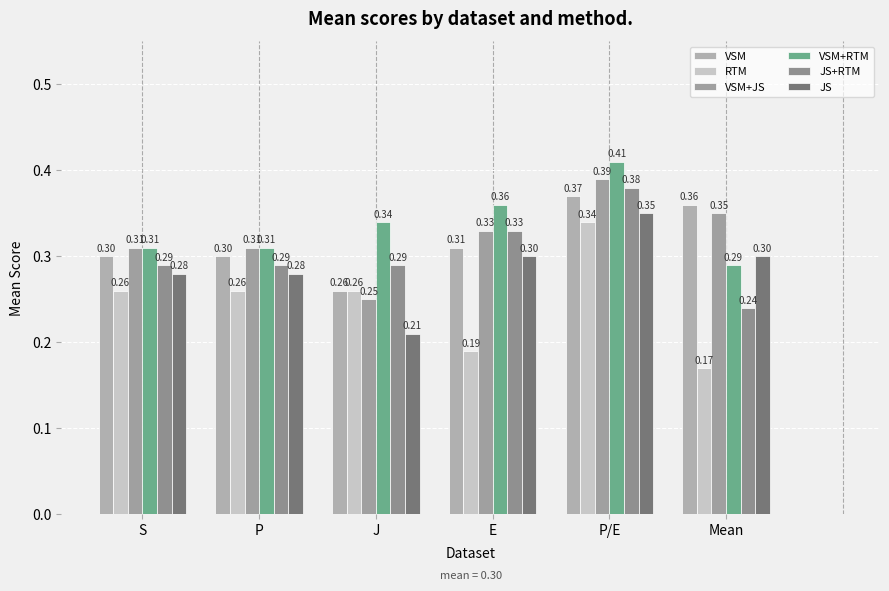

What is the difference between the second highest and second lowest values in the RTM series?

0.1